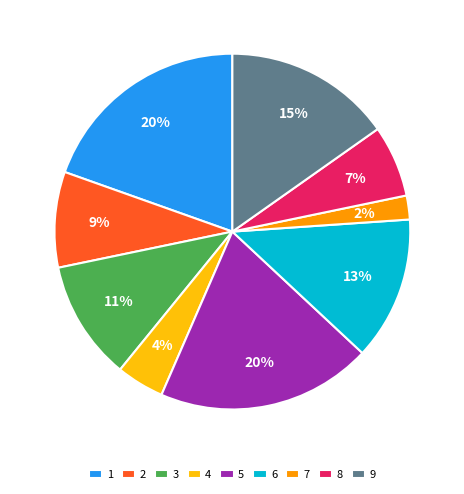

Do 6 and 1 together represent more than half of the pie?

No